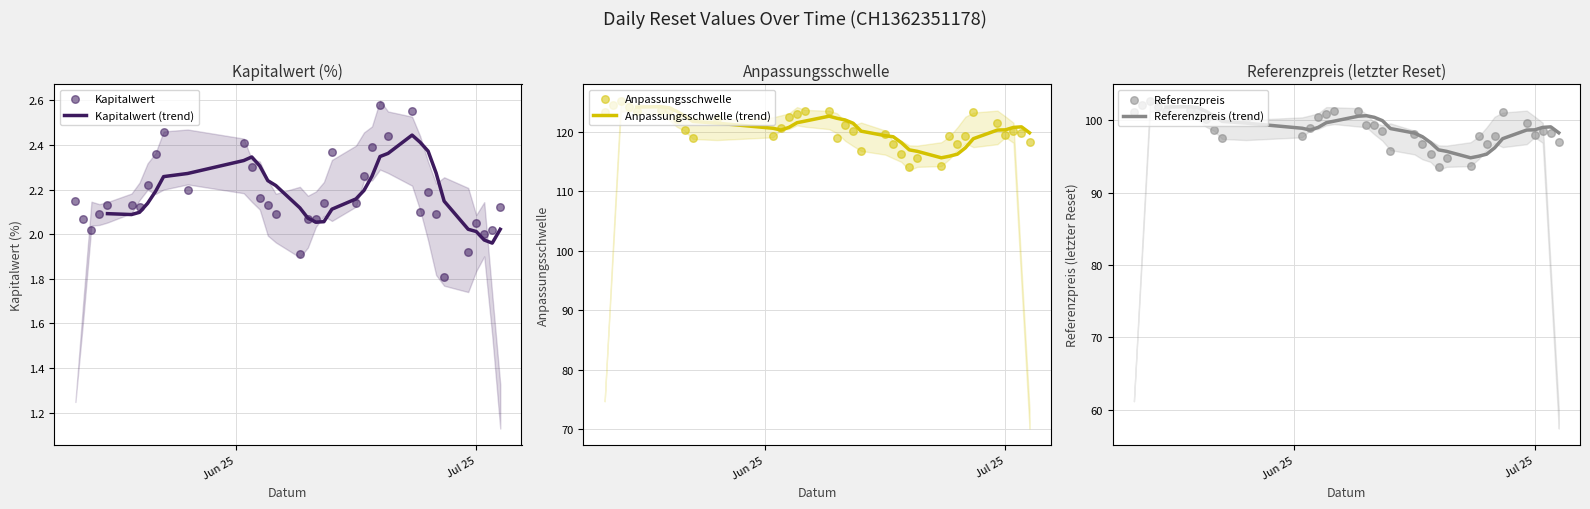

Which series contains the highest Y value?

Anpassungsschwelle